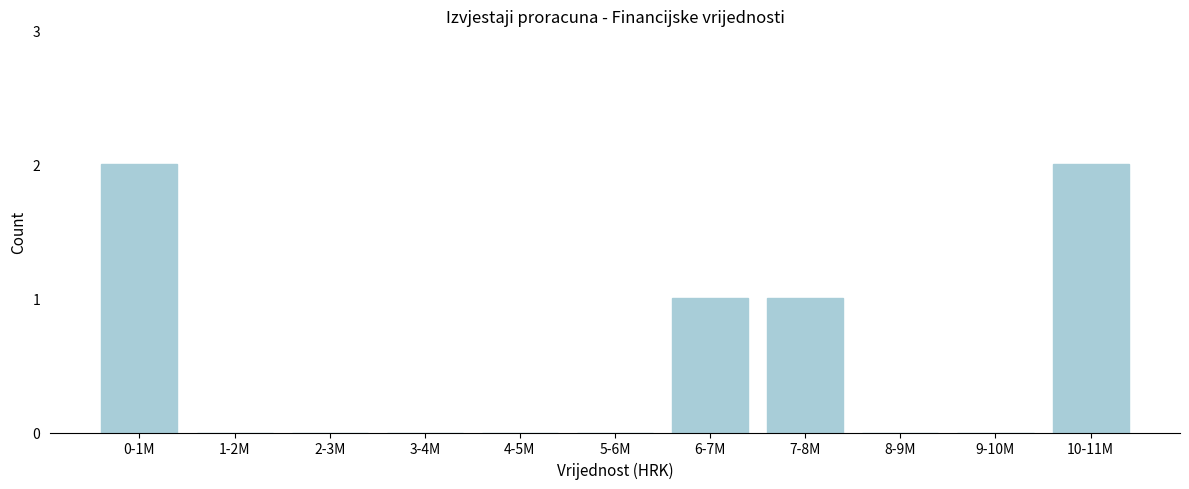

Reading left to right, transcribe all the data shown in this chart.

0-1M=2	1-2M=0	2-3M=0	3-4M=0	4-5M=0	5-6M=0	6-7M=1	7-8M=1	8-9M=0	9-10M=0	10-11M=2